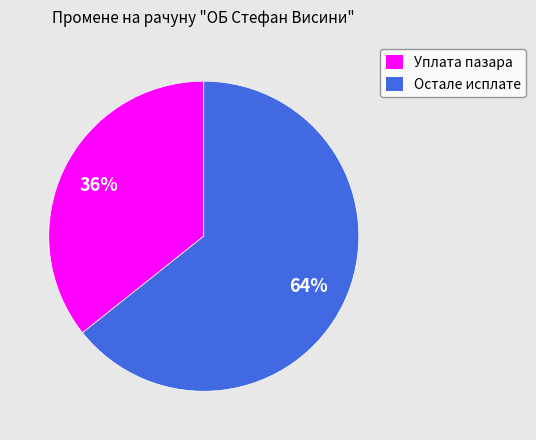

Which slice is the largest?

Остале исплате